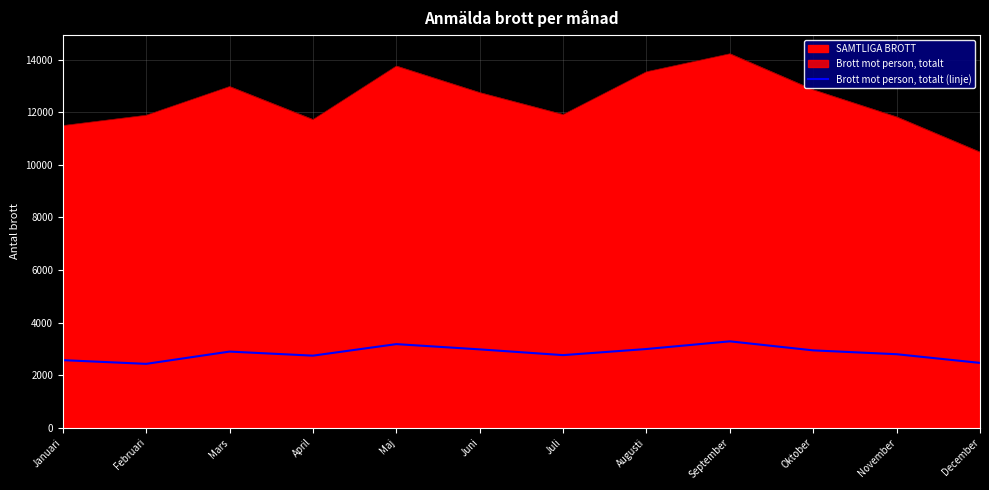

Count the number of categories in the chart.

12